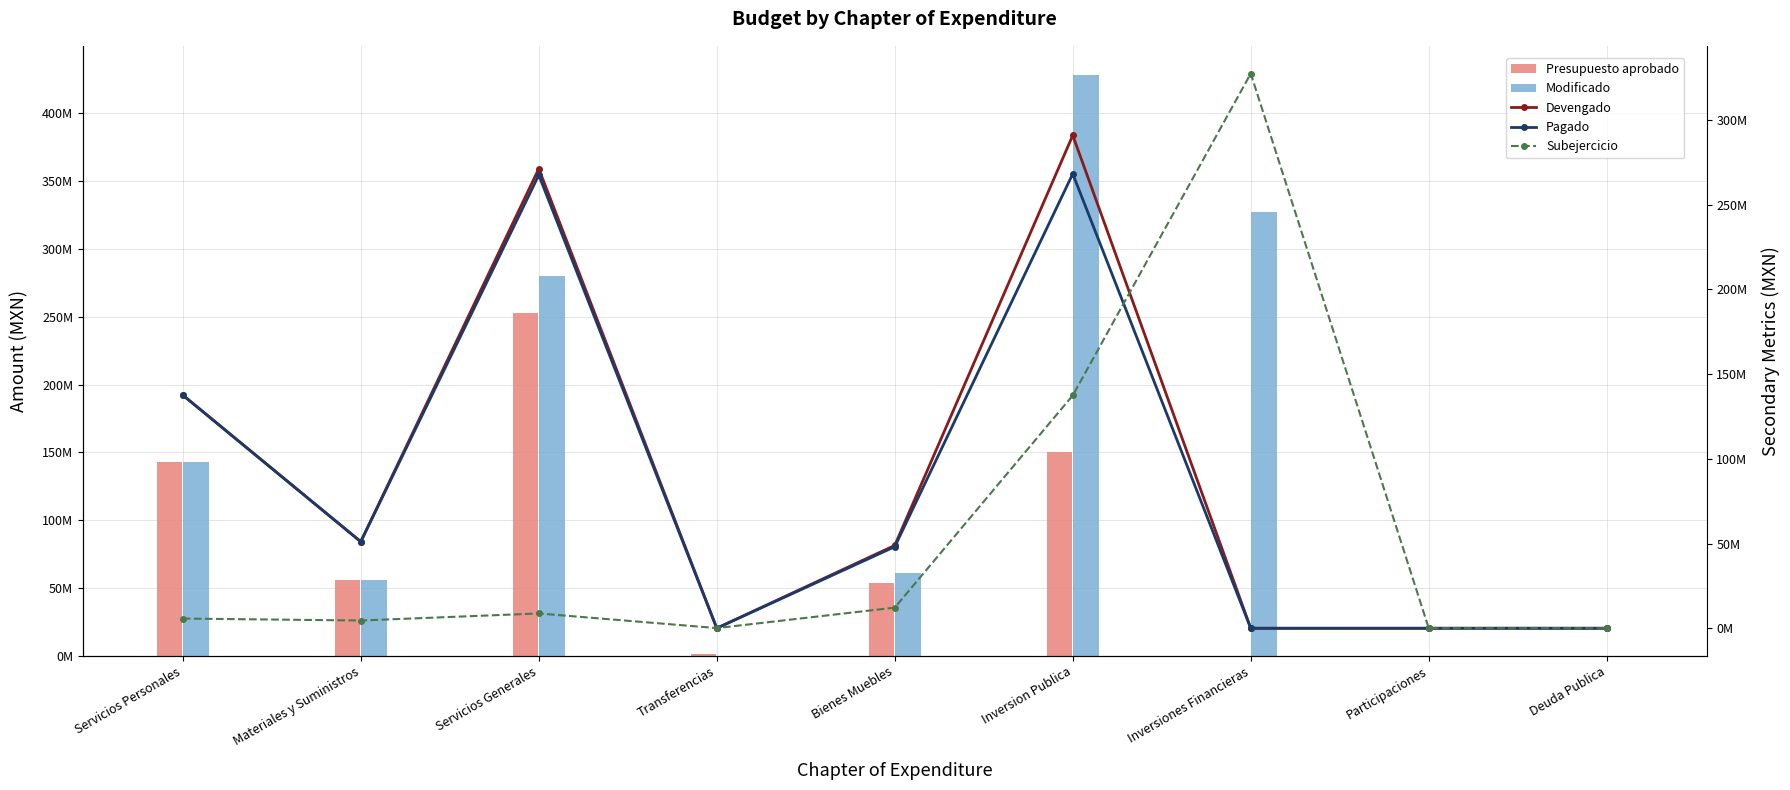

Which series has the largest total across all categories?

Modificado